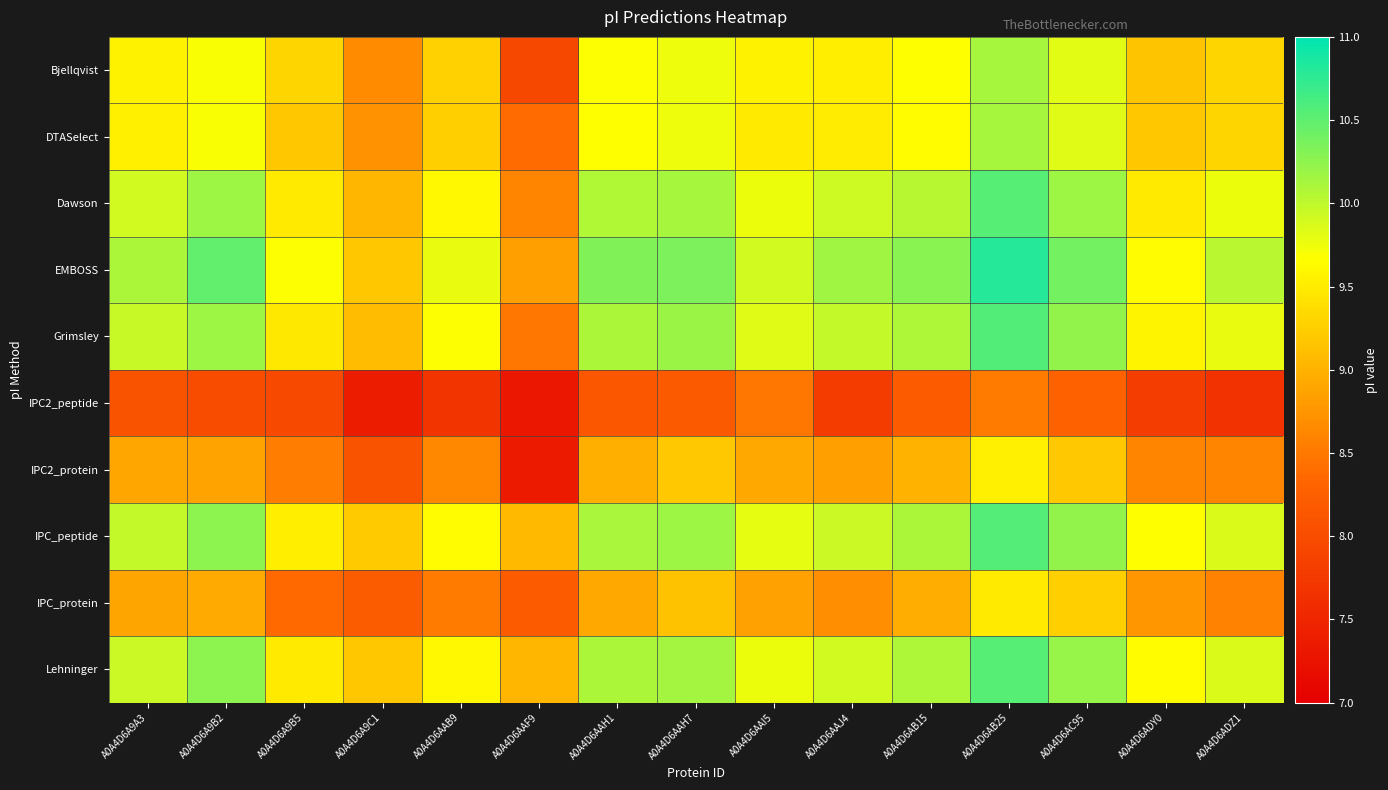

Count the number of categories in the chart.

15